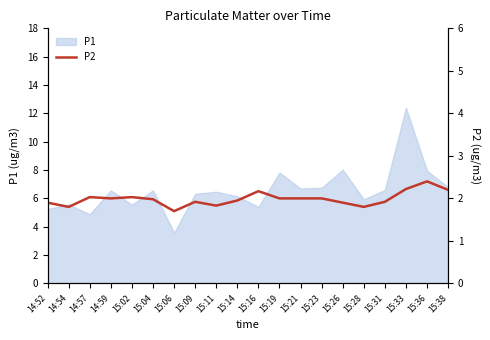

True or false: the data has more than 1 interior local peaks.

True